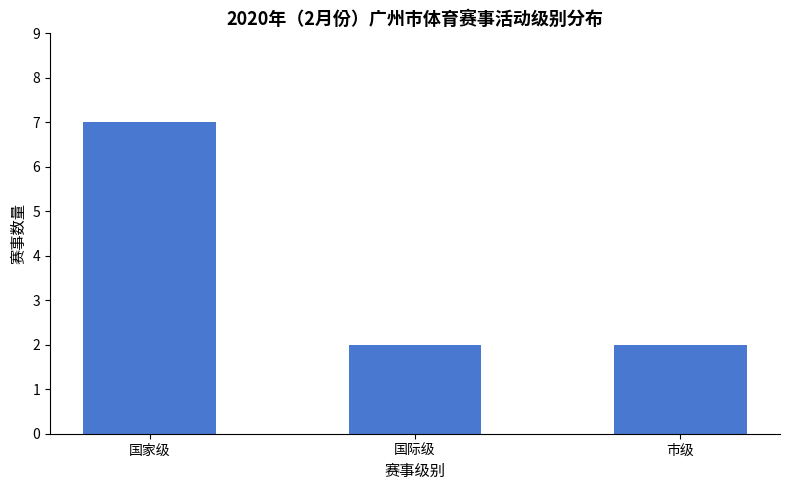

What is the ratio of the value at 国家级 to the value at 国际级?

3.5